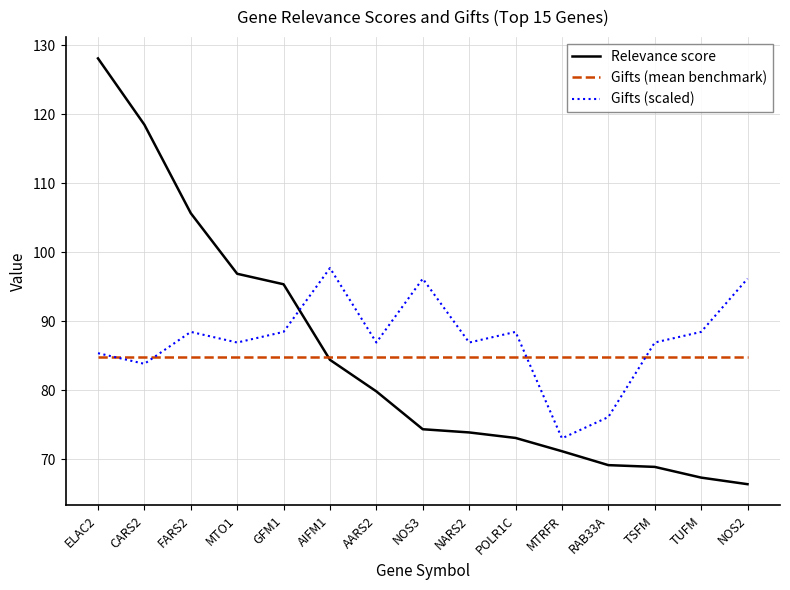

What position from the left is GFM1?

5